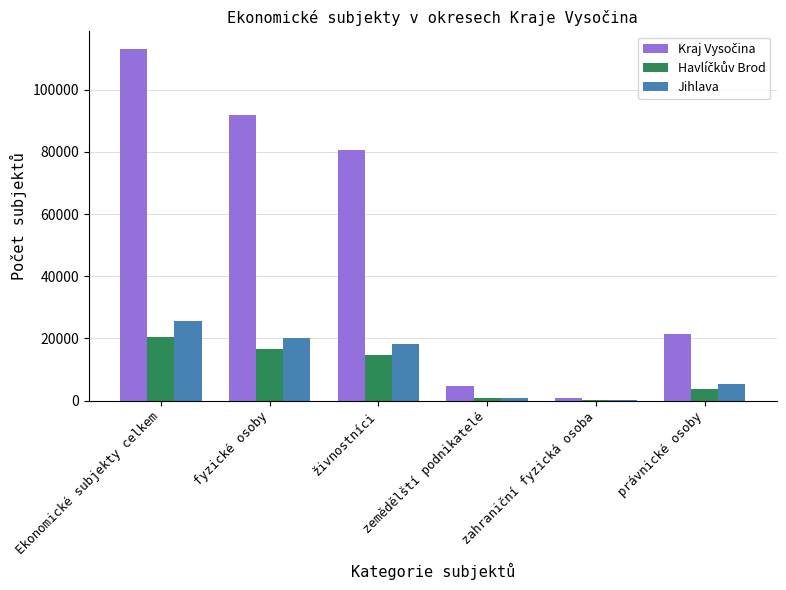

What is the sum of all Jihlava values?

70320